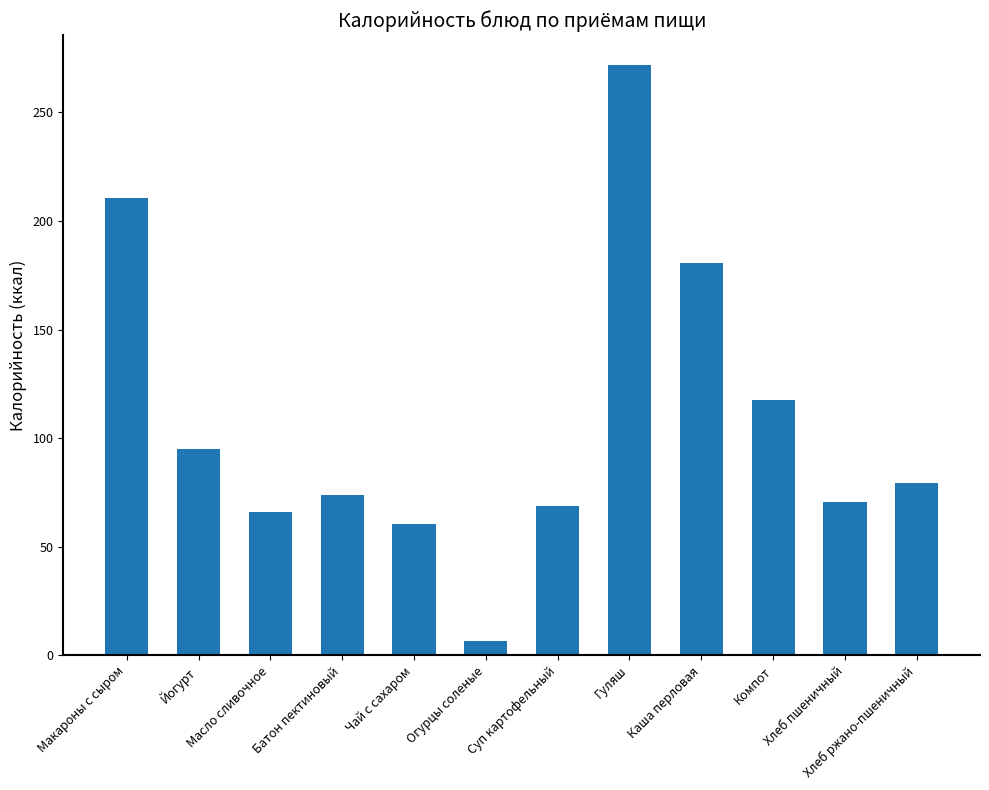

Which category has the highest value across all series?

Гуляш